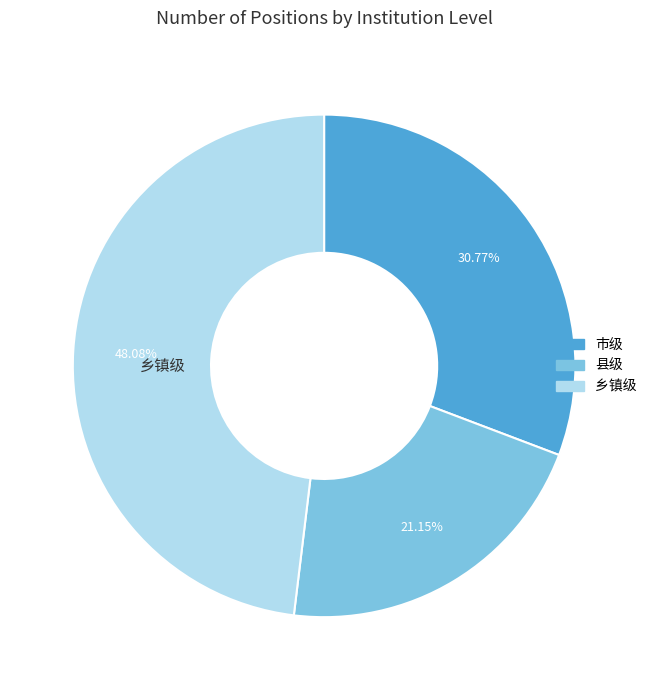

Combined, do 乡镇级 and 县级 account for over 50%?

Yes